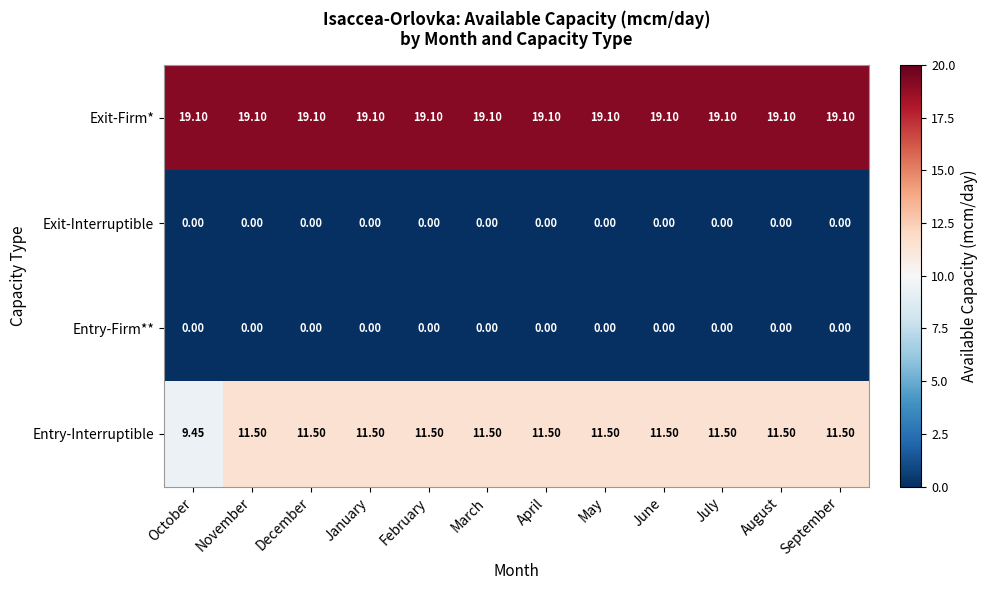

Which series has the largest total across all categories?

Exit-Firm*